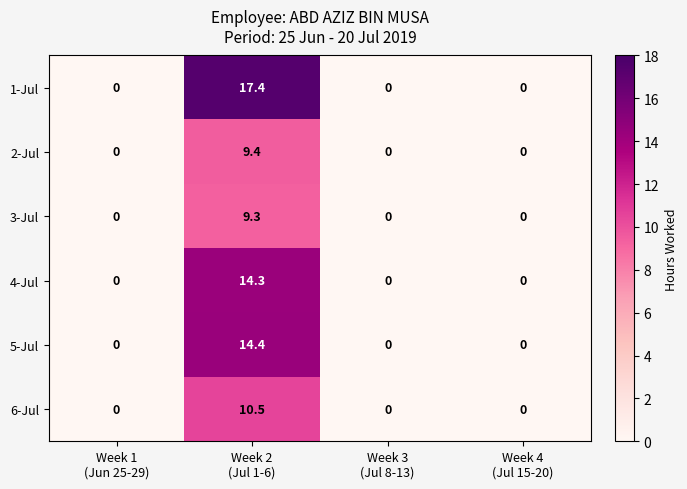

Which series has the largest range (max minus min)?

1-Jul